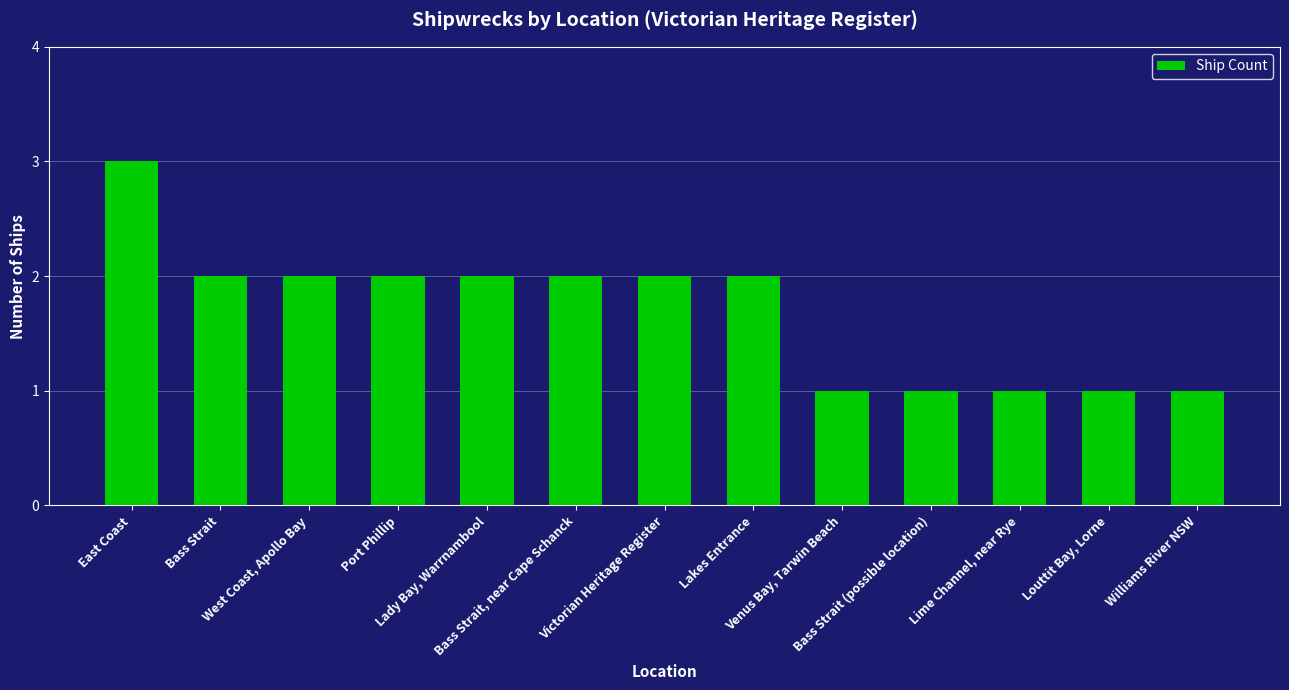

What value does the data have at Bass Strait (possible location)?

1